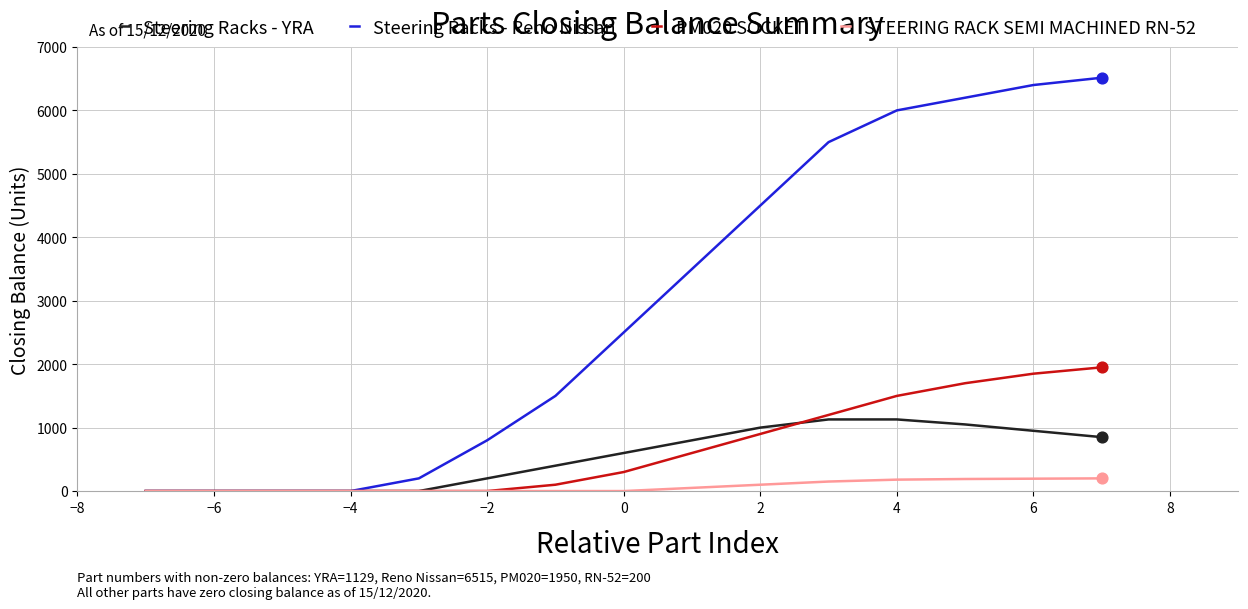

Rank the series by their maximum value, from highest to lowest.

Steering Racks - Reno Nissan, PM020 SOCKET, Steering Racks - YRA, STEERING RACK SEMI MACHINED RN-52